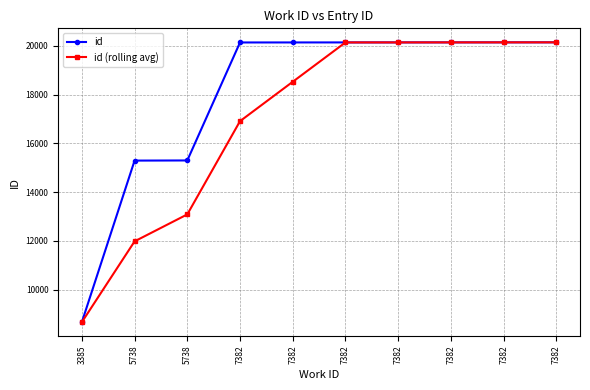

What are all the series names shown in the legend?

id, id (rolling avg)